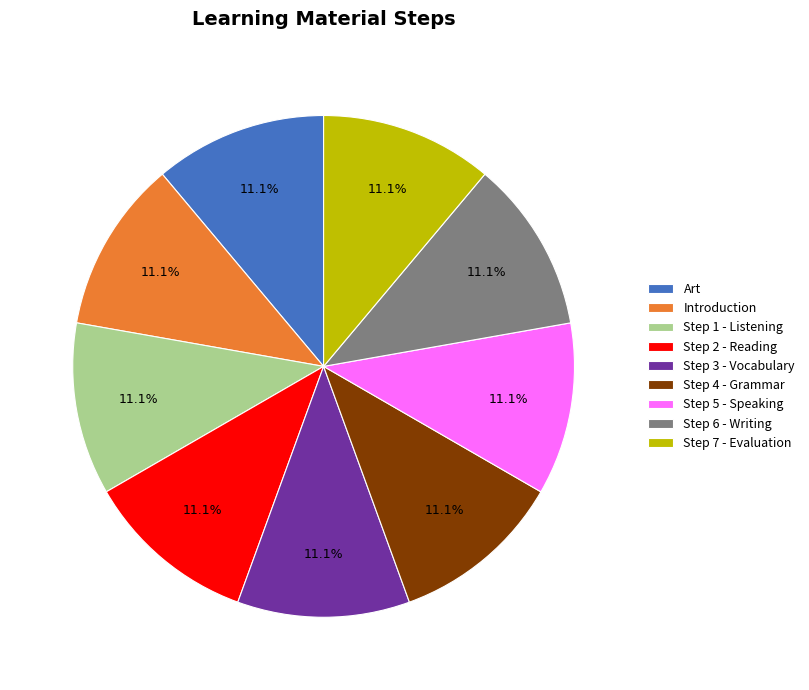

What is the ratio of the value at Step 3 - Vocabulary to the value at Step 6 - Writing?

1.0